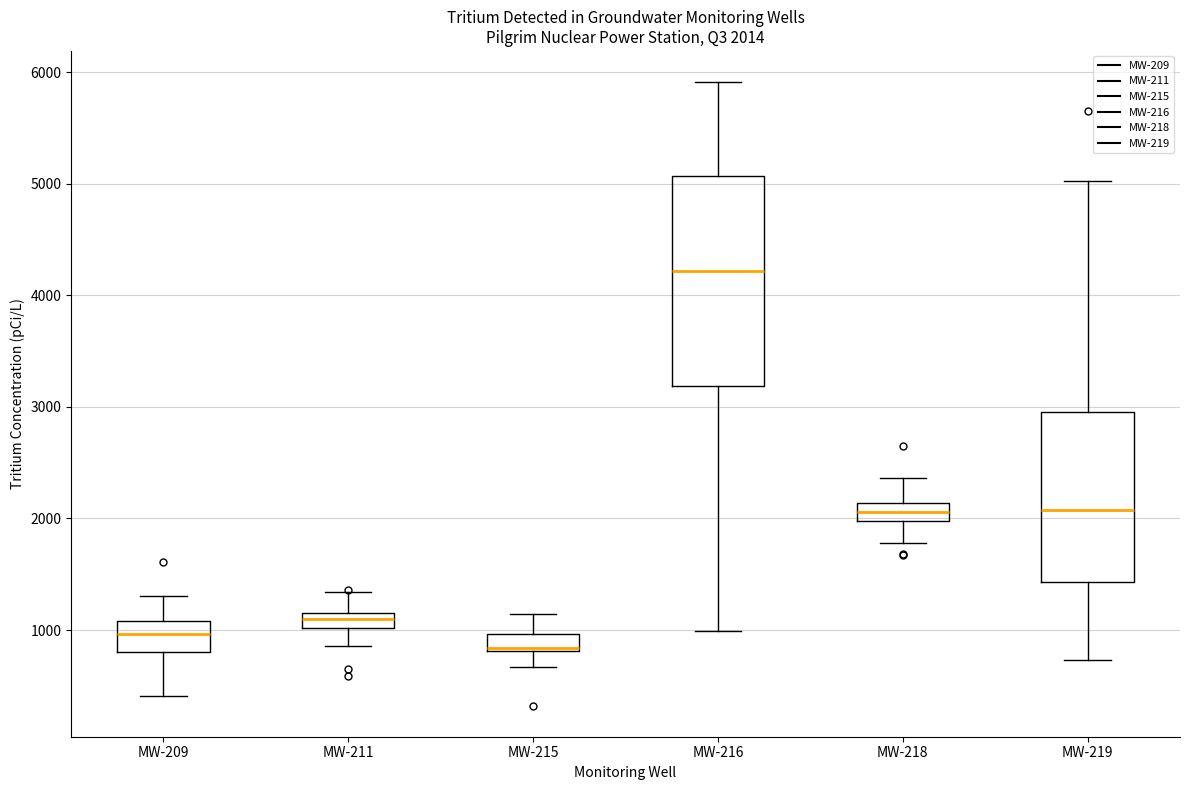

Which box's median line is the highest?

MW-216